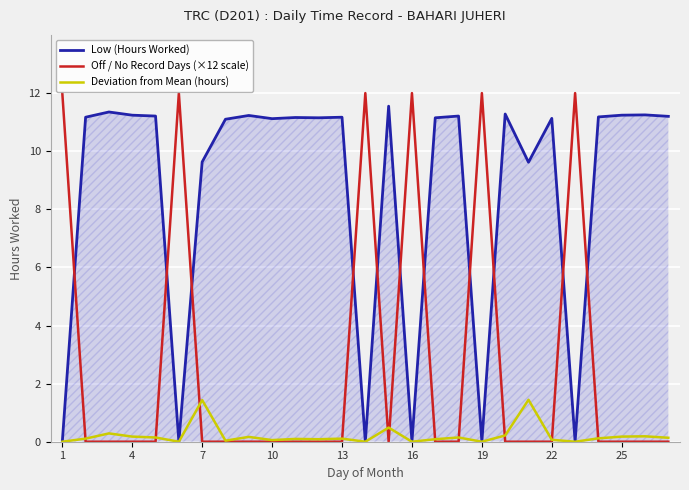

Which series has the largest range (max minus min)?

Off / No Record Days (×12 scale)